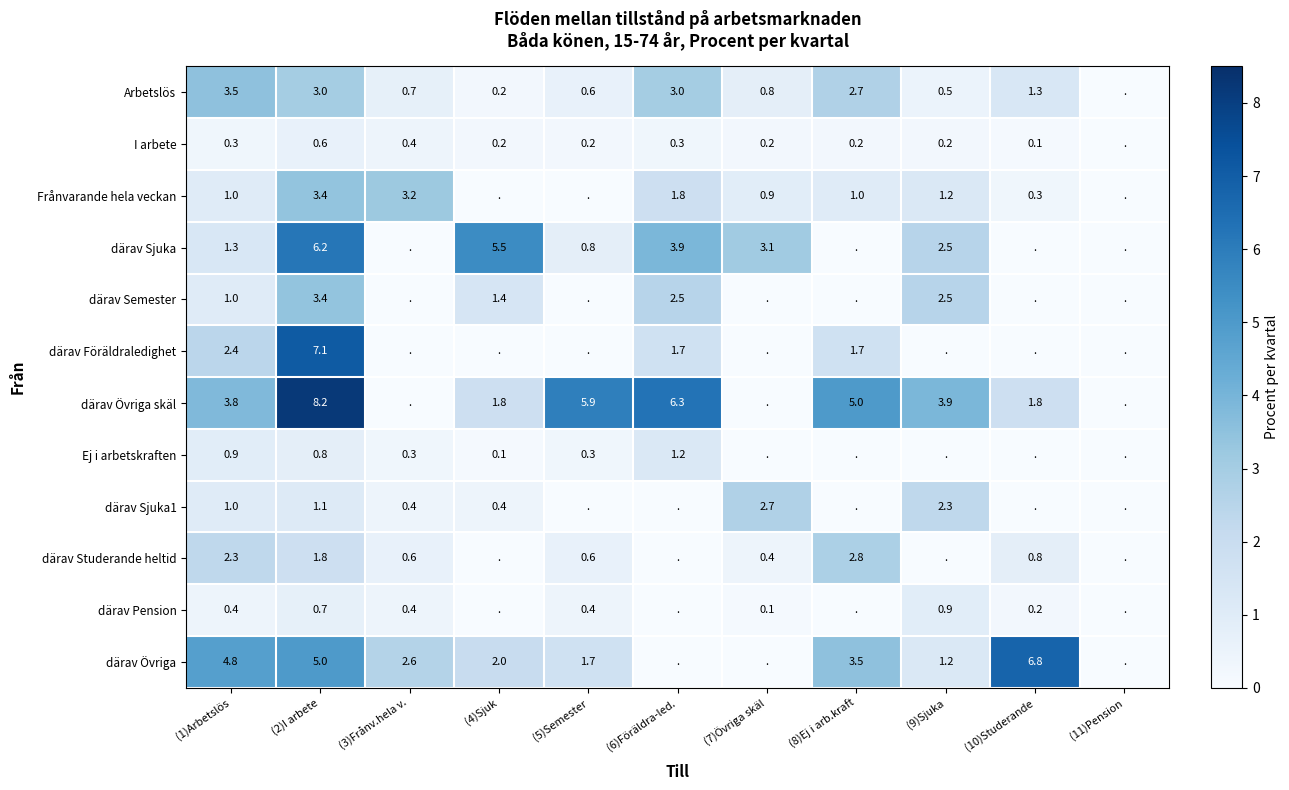

Is it true that Arbetslös equals 3.5 at (1)Arbetslös?

True